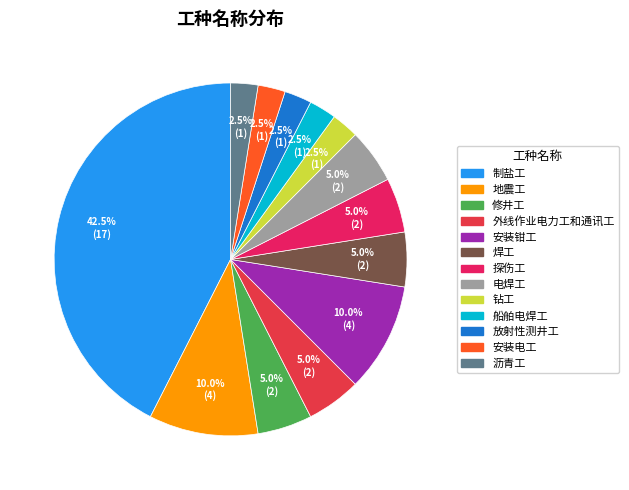

Is there a majority slice in this chart?

No